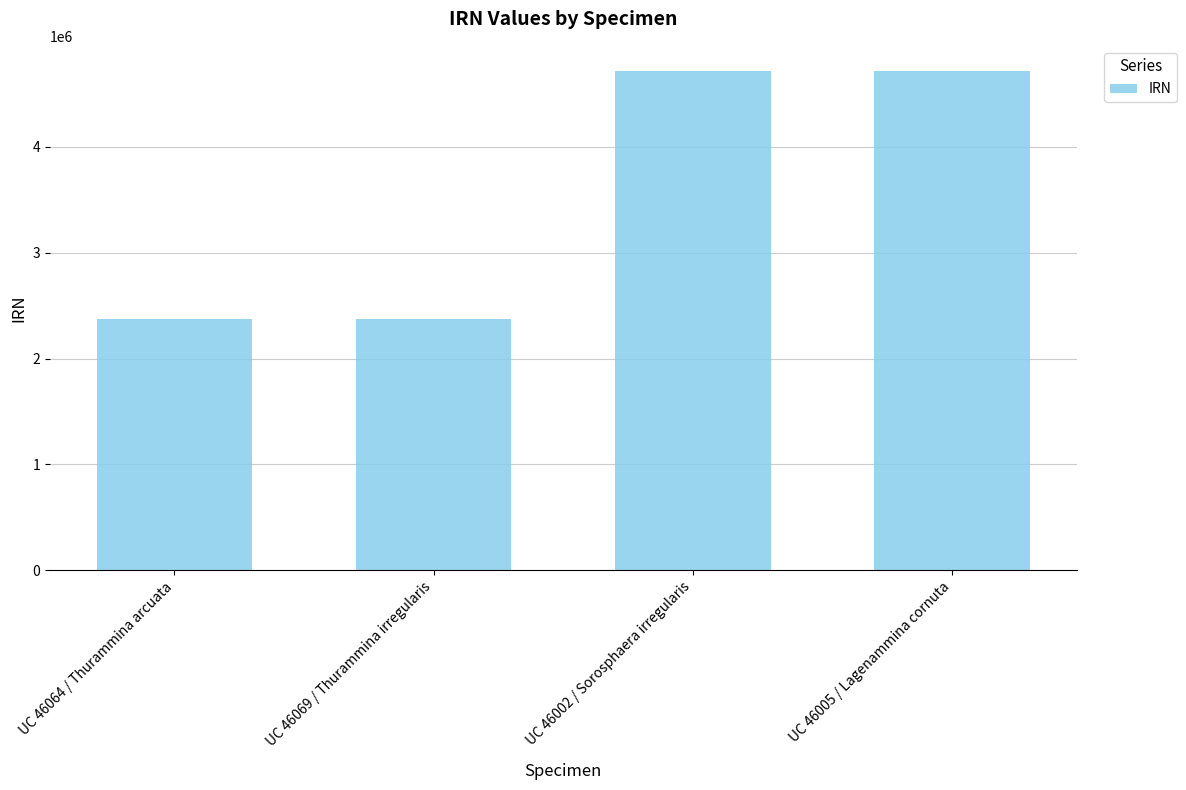

What is the average value?

3547276